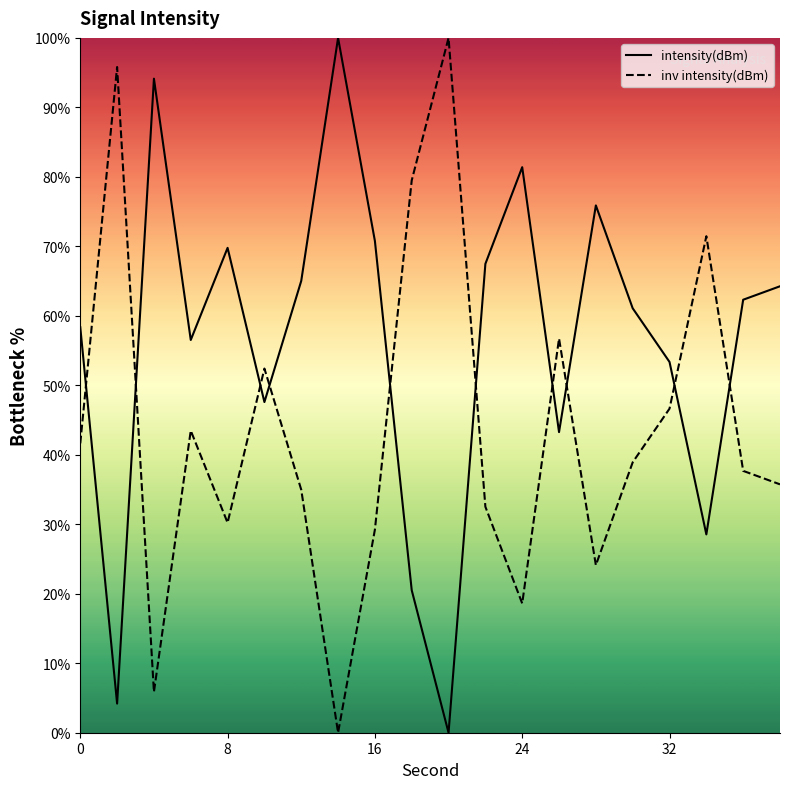

True or false: inv intensity(dBm) has a value of 4.7 at 24.

False